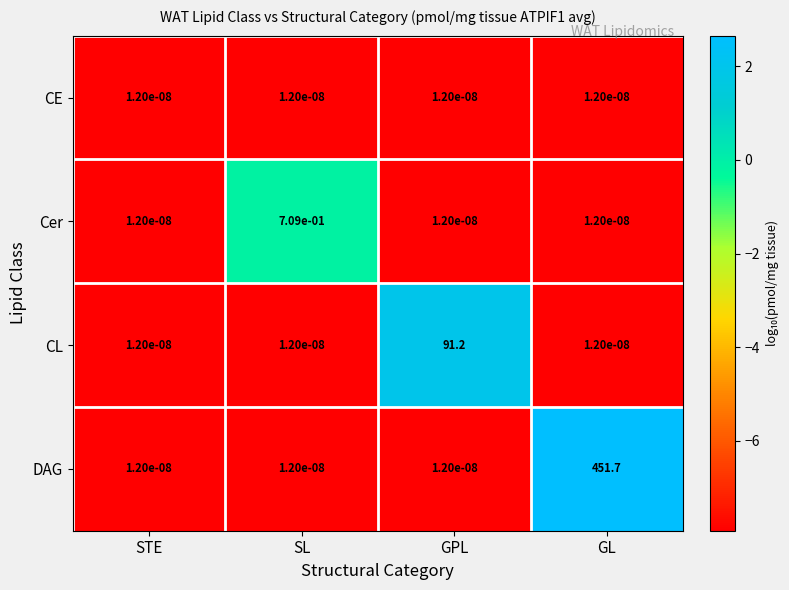

Rank the series by their maximum value, from highest to lowest.

DAG, CL, Cer, CE